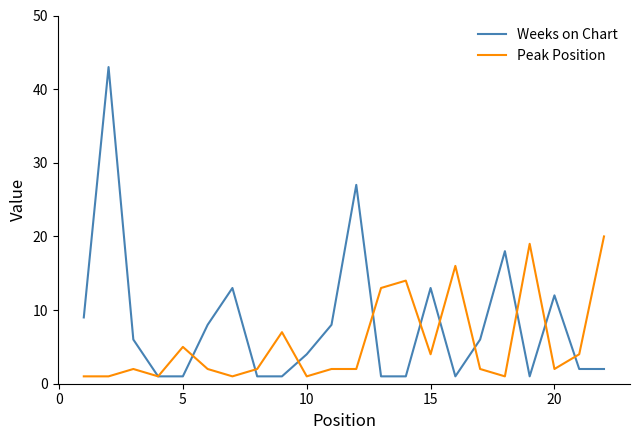

What is the greatest value displayed?

43